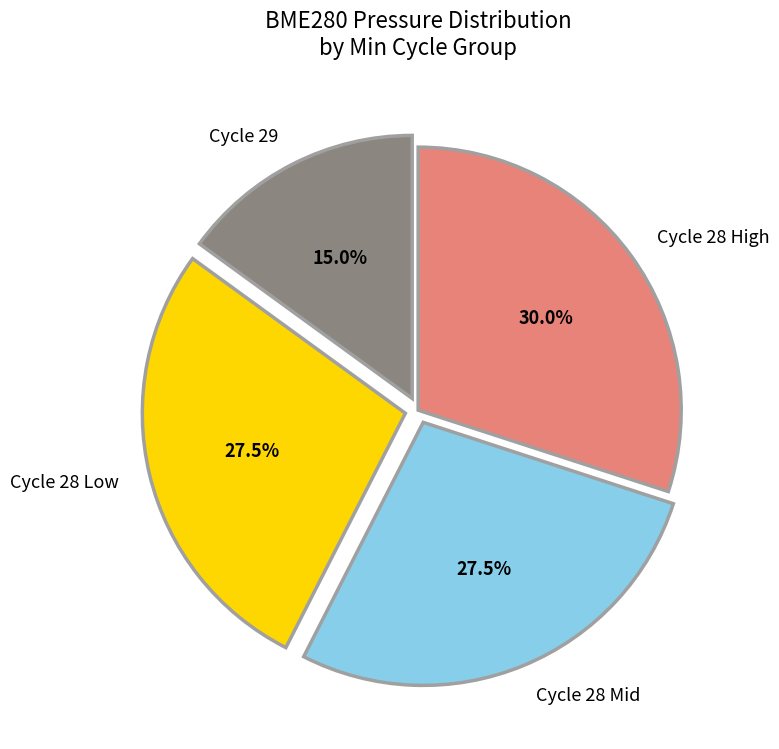

What percentage do Cycle 28 Low and Cycle 29 together represent?

42.5%